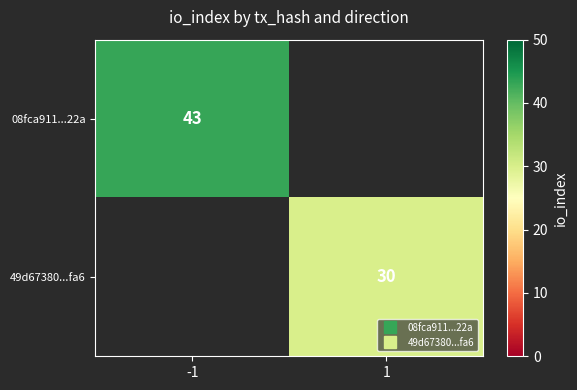

What is the smallest value displayed?

30.0